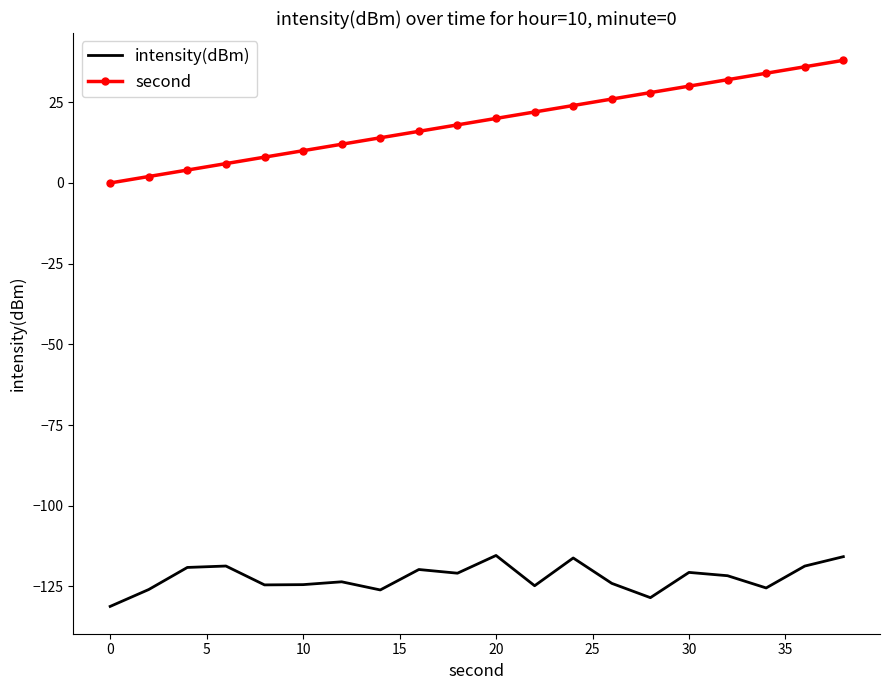

True or false: intensity(dBm) and second intersect in this chart.

False